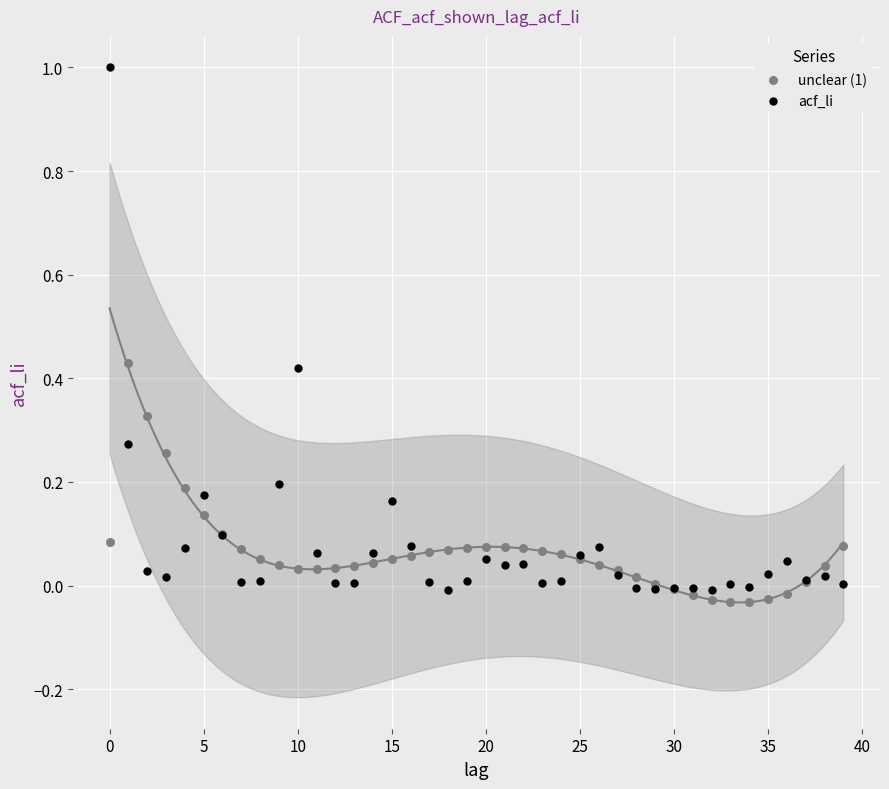

Which series has the largest Y range (max minus min)?

acf_li